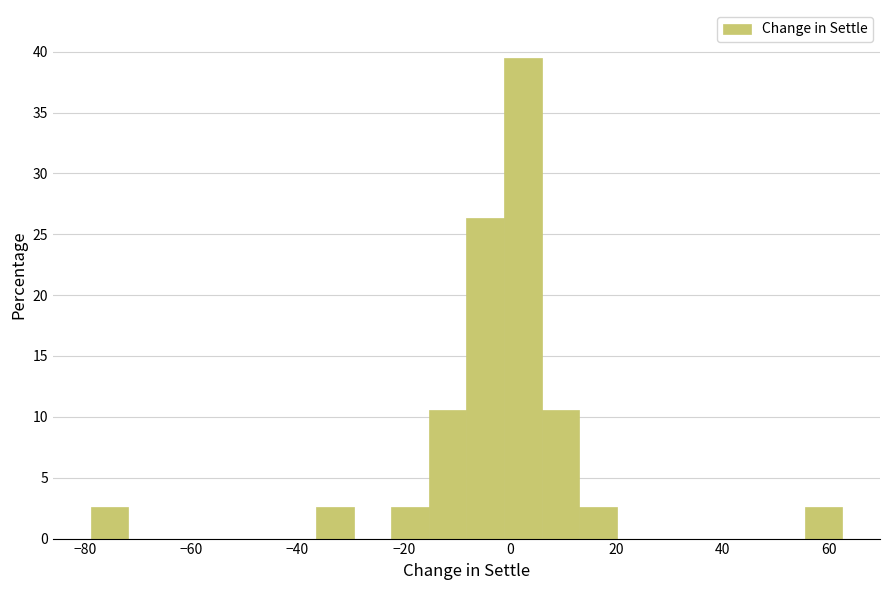

Around what value on the x-axis is the tallest bar? Give the approximate position of its centre, as read against the axis.

2